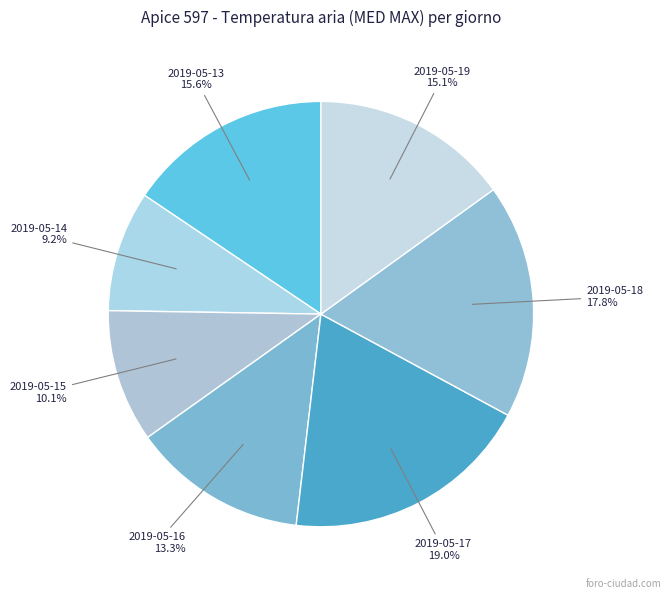

What is the total percentage of 2019-05-15 and 2019-05-14?

19.3%